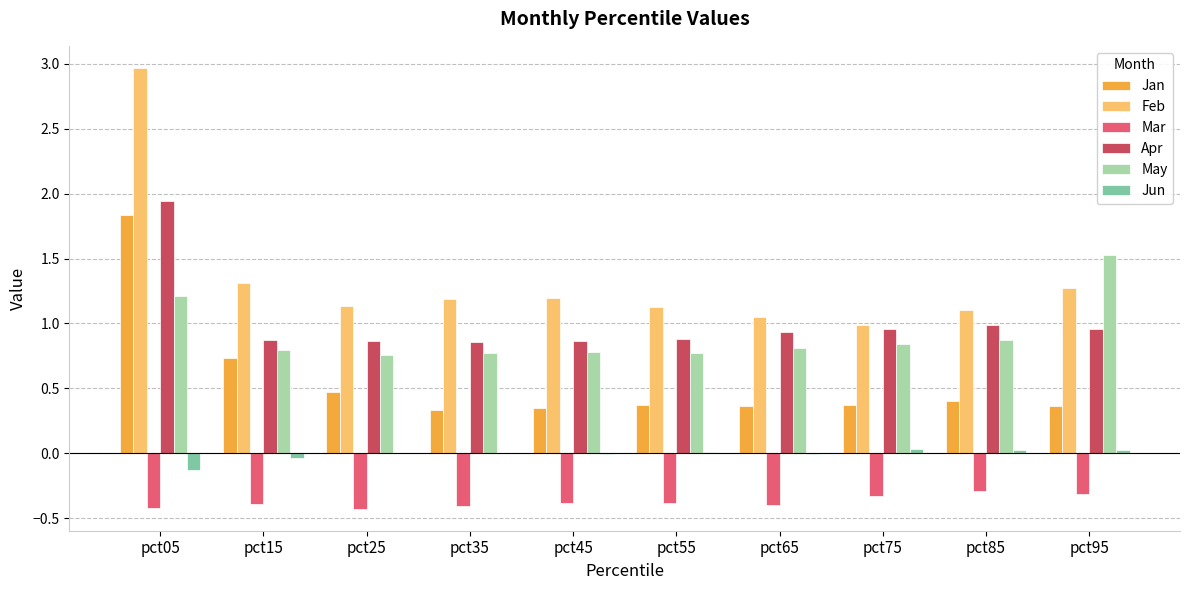

Is it true that Apr equals 1.4 at pct15?

False